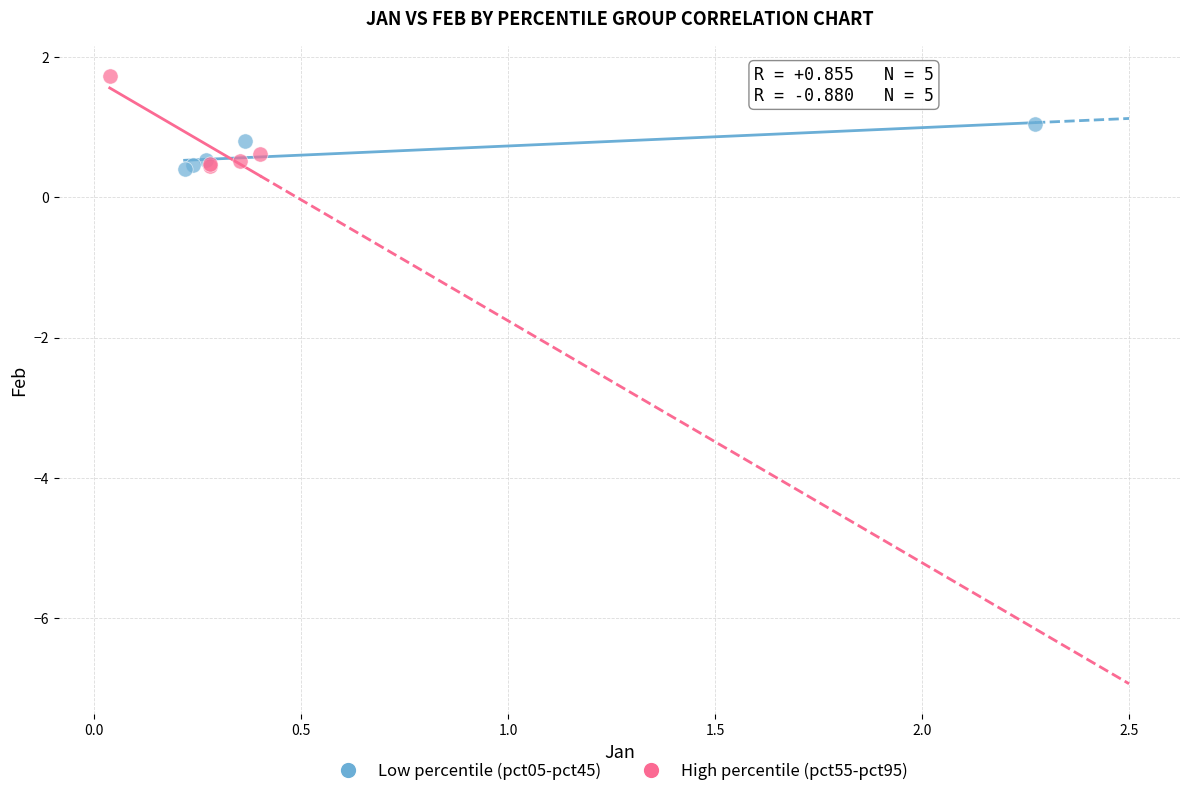

What are all the series names shown in the legend?

Low percentile (pct05-pct45), High percentile (pct55-pct95)